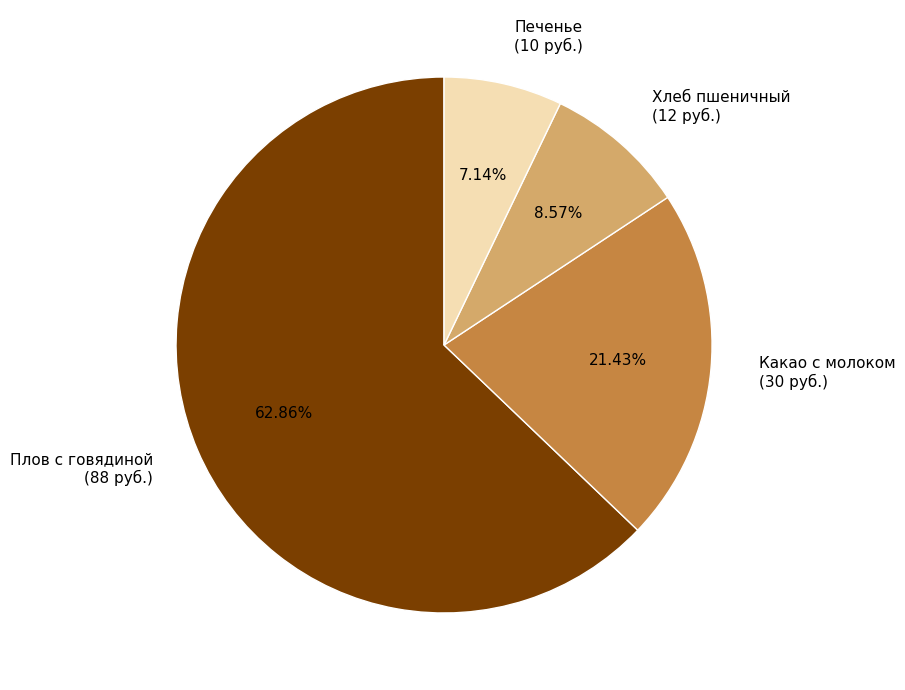

Approximately how many times larger is the value at Плов с говядиной (88 руб.) compared to Печенье (10 руб.)?

8.8